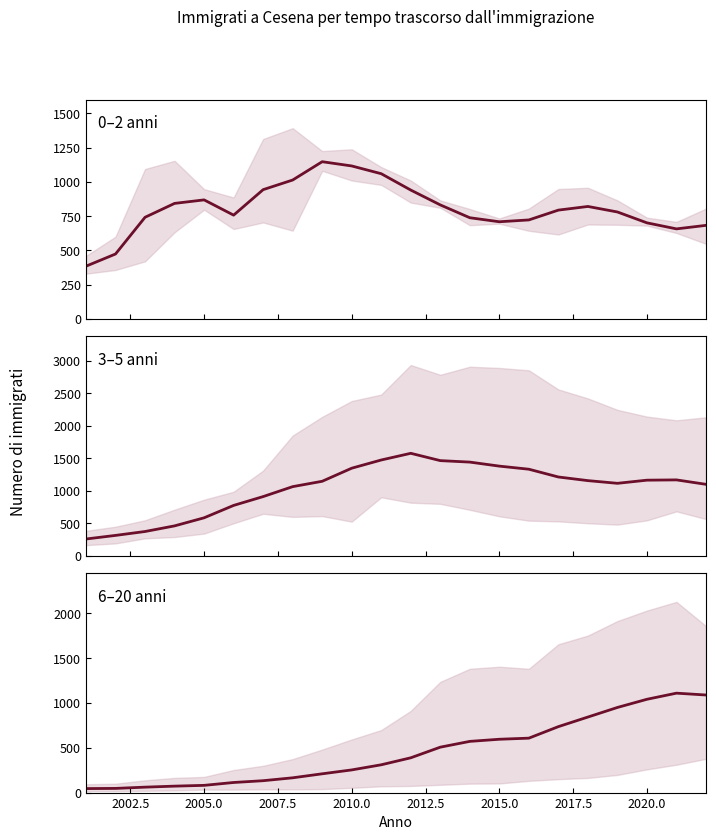

How many interior local peaks does the 0–2 anni series have?

3